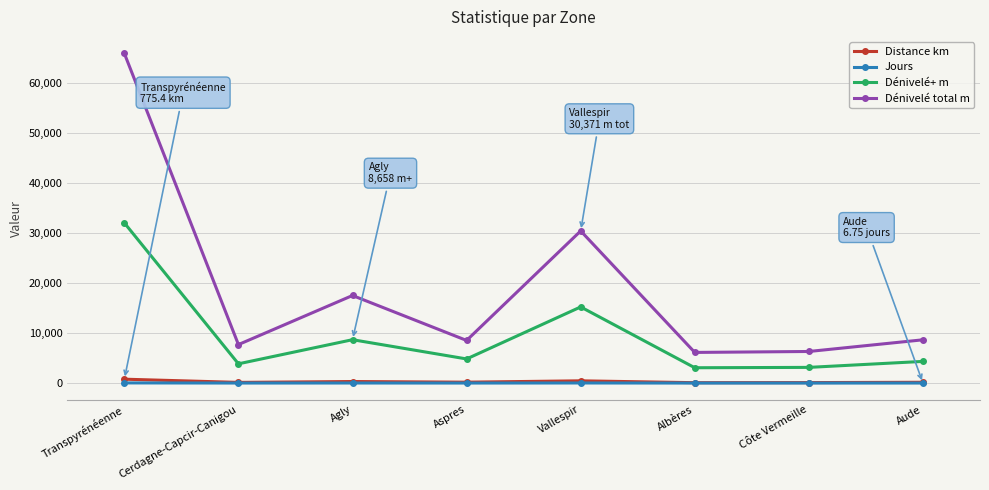

What is the label of the 3rd point from the right?

Albères